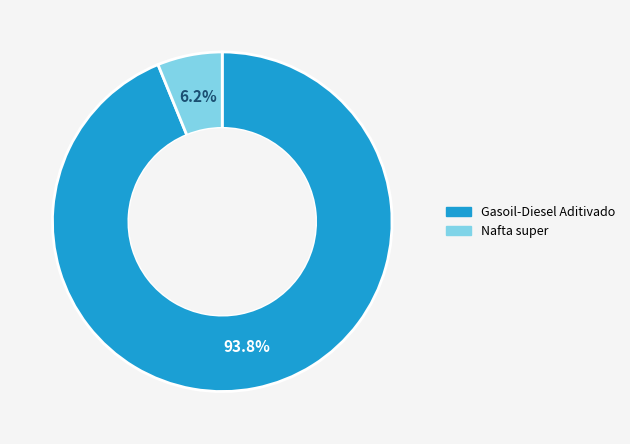

To the nearest percent, what is the combined percentage of Nafta super and Gasoil-Diesel Aditivado?

100%